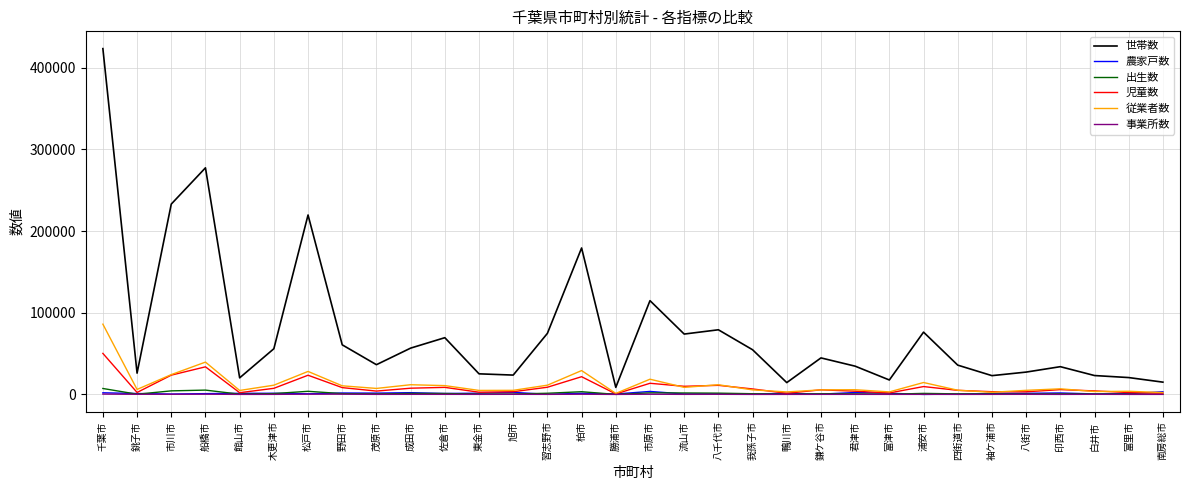

Which series has the largest total across all categories?

世帯数